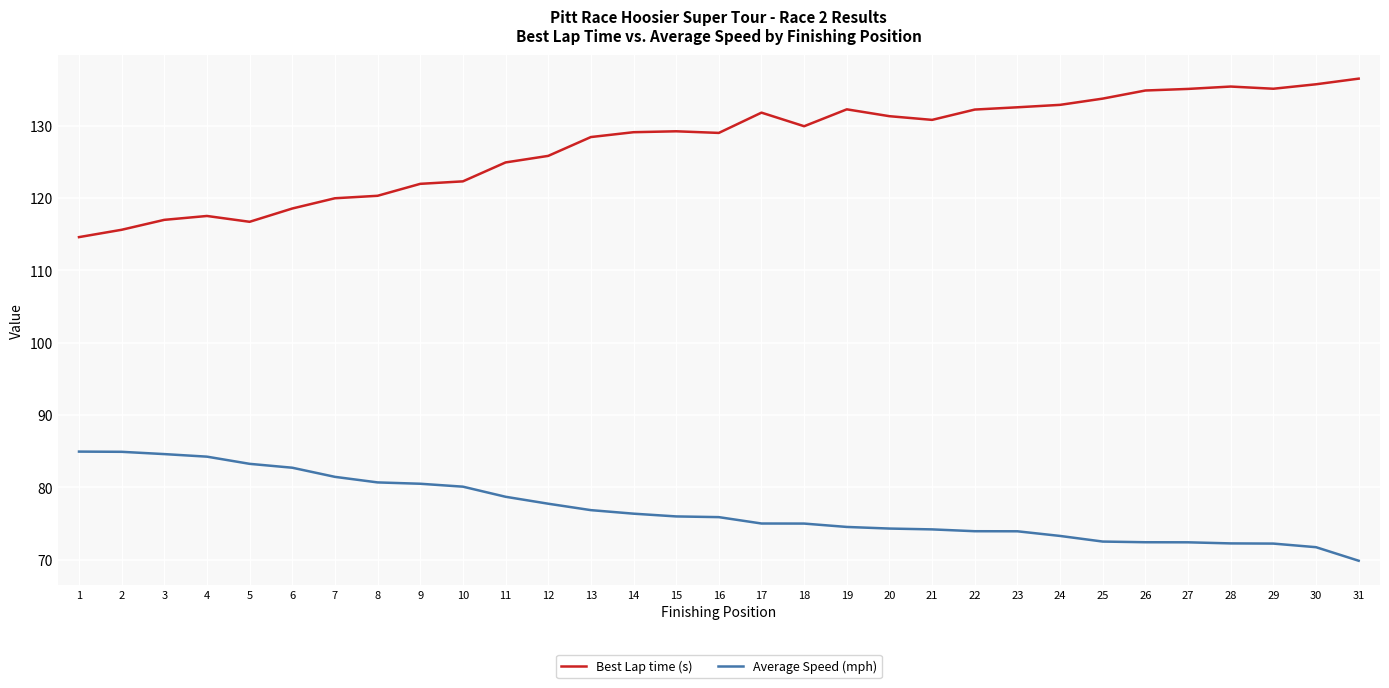

True or false: Average Speed (mph) and Best Lap time (s) intersect in this chart.

False